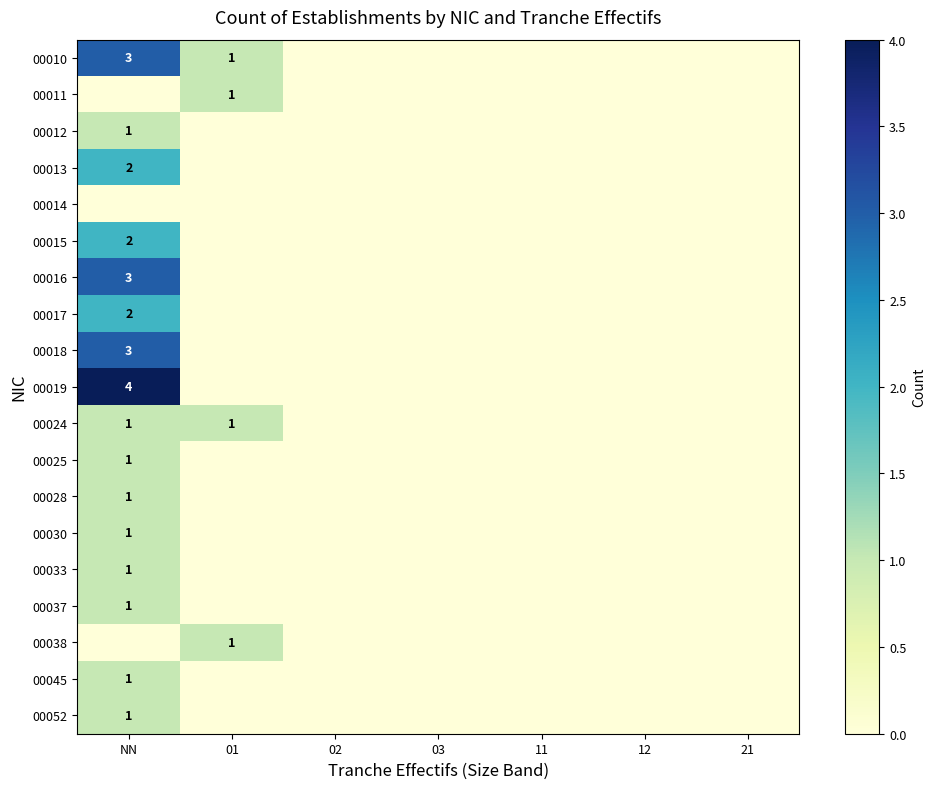

The value of 00025 at NN is 2. True or false?

False